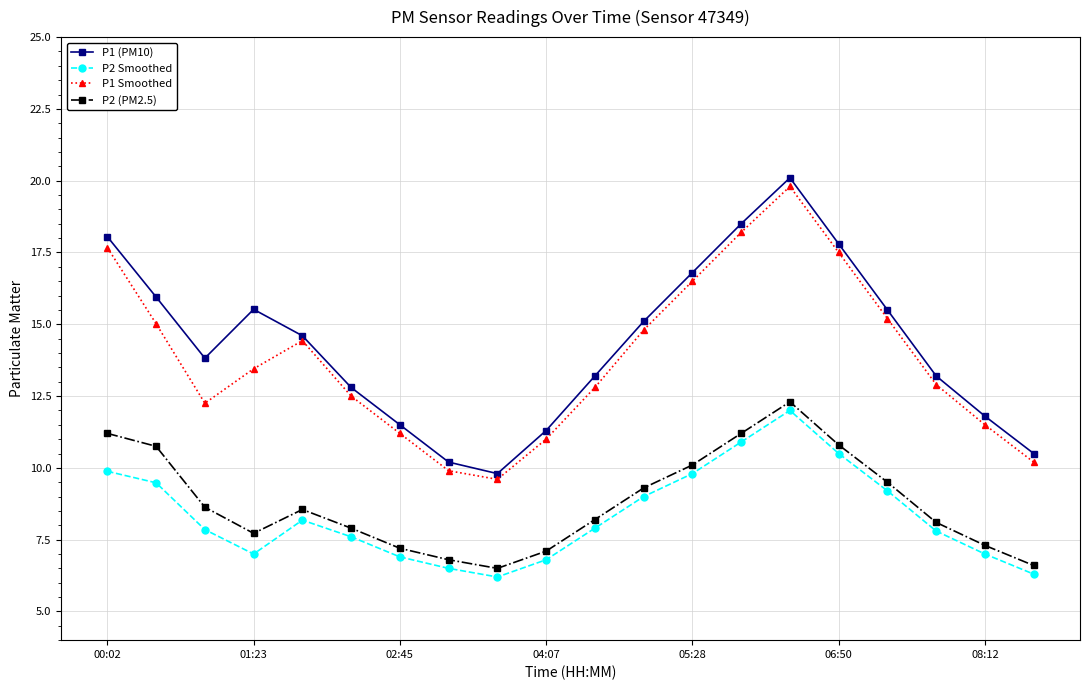

True or false: P1 Smoothed and P2 (PM2.5) intersect in this chart.

False